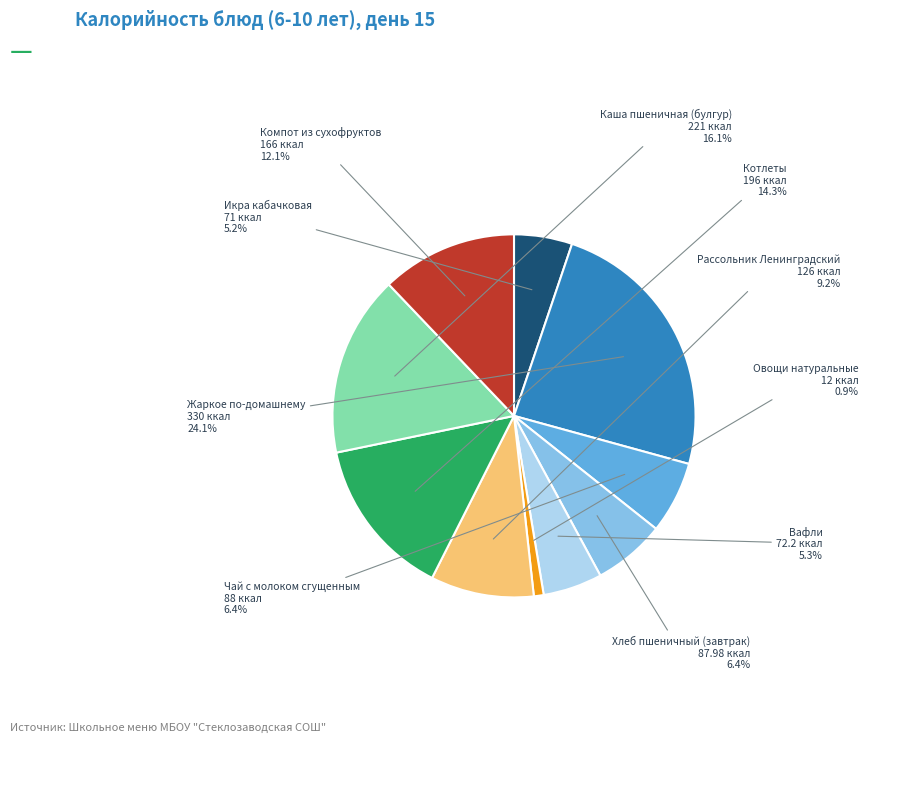

How many segments does this pie chart have?

10